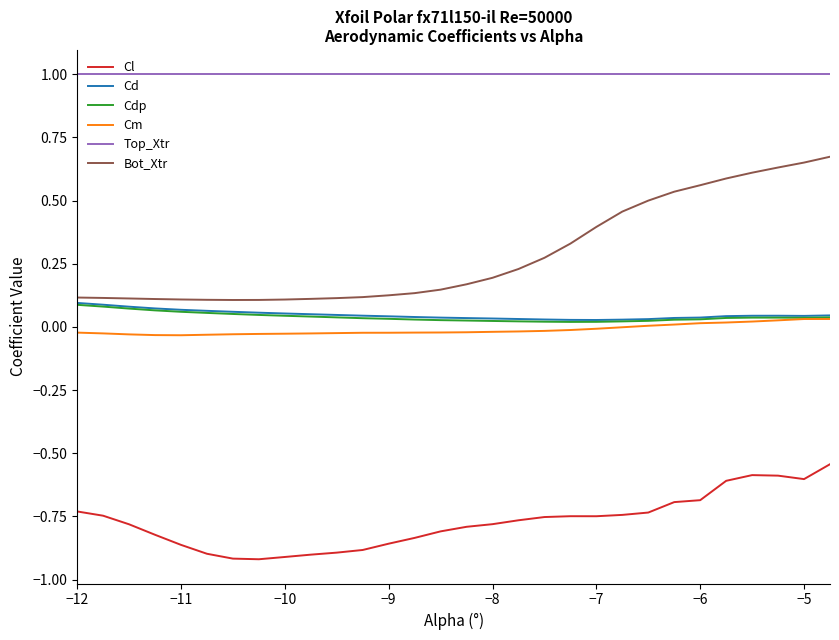

Does the chart display data point markers on the line(s)?

No